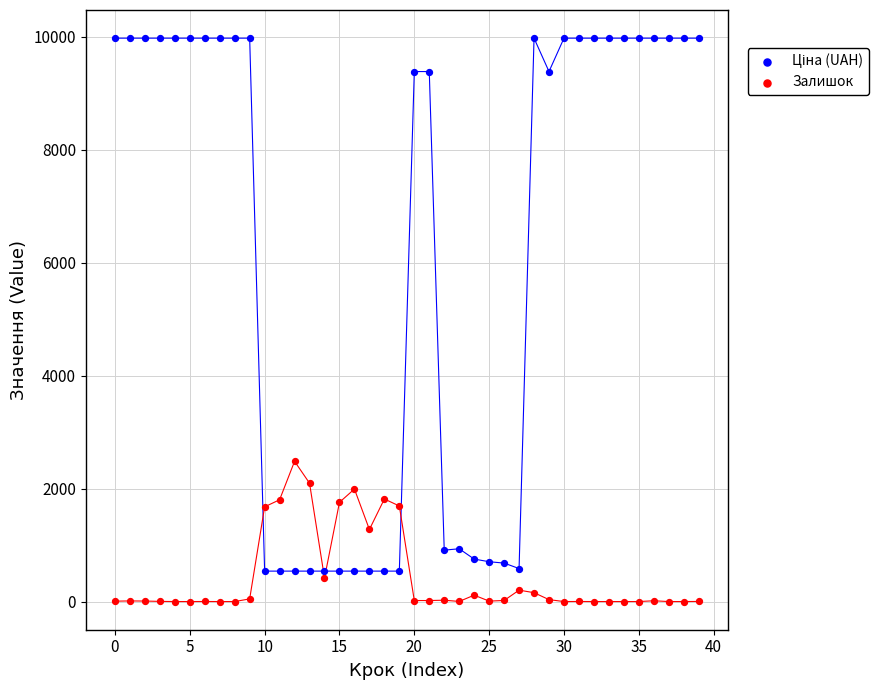

Which series reaches the minimum Y coordinate?

Залишок